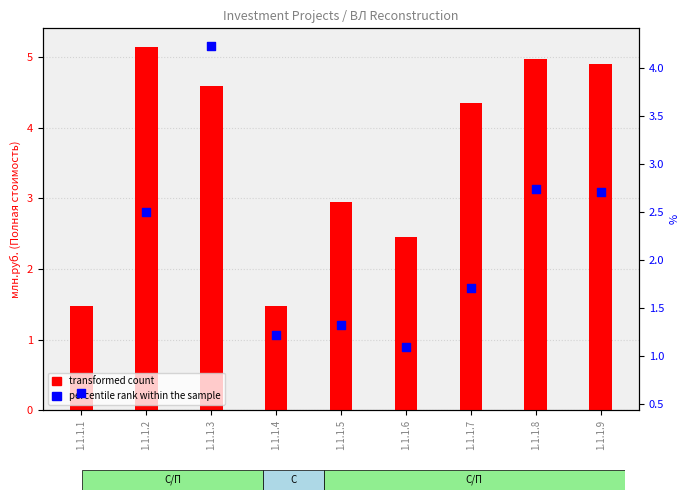

Which series has the widest spread of Y values?

transformed count